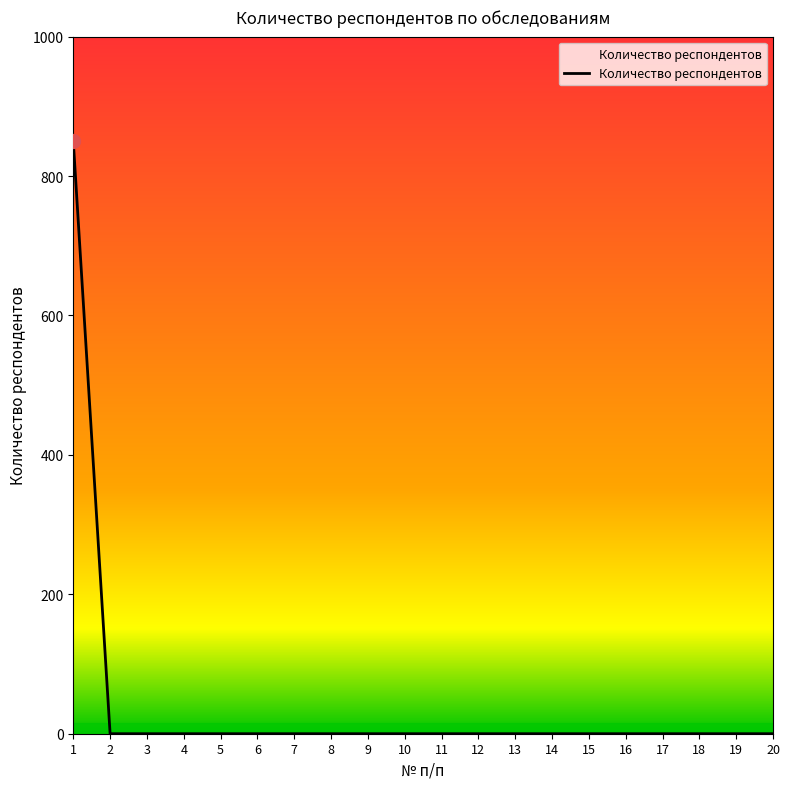

What is the difference between the maximum and minimum values?

850